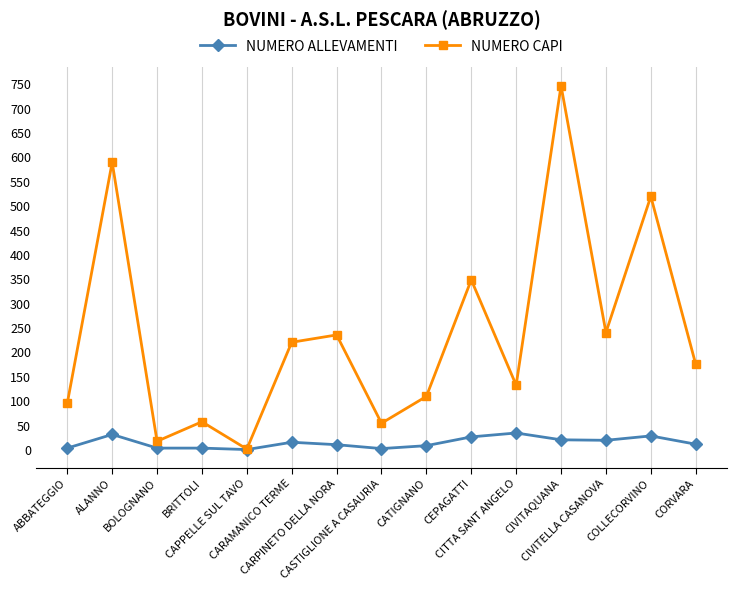

What is the difference between the NUMERO CAPI values at CASTIGLIONE A CASAURIA and BOLOGNANO?

37